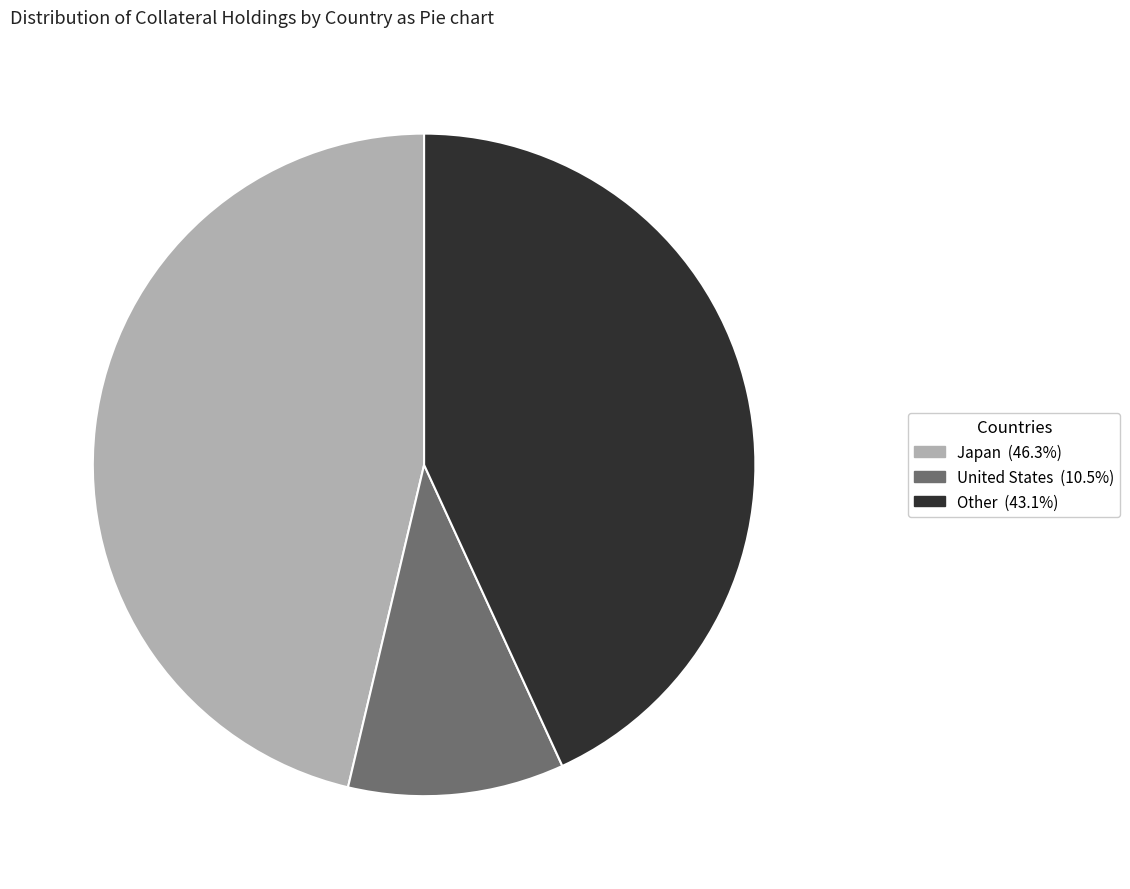

Count the number of slices in the pie.

3